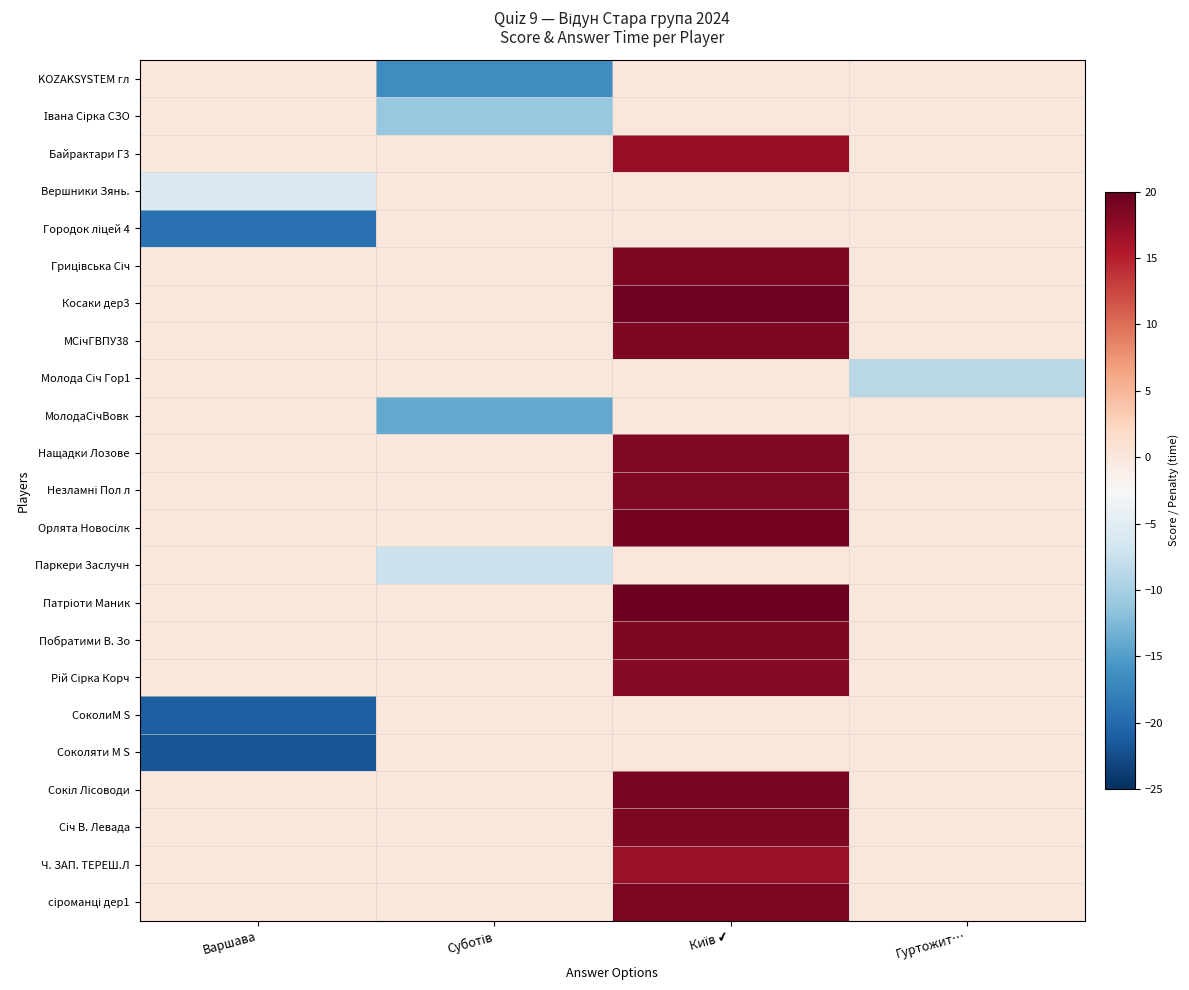

Which has a higher value, Київ ✔ or Гуртожит…?

Київ ✔